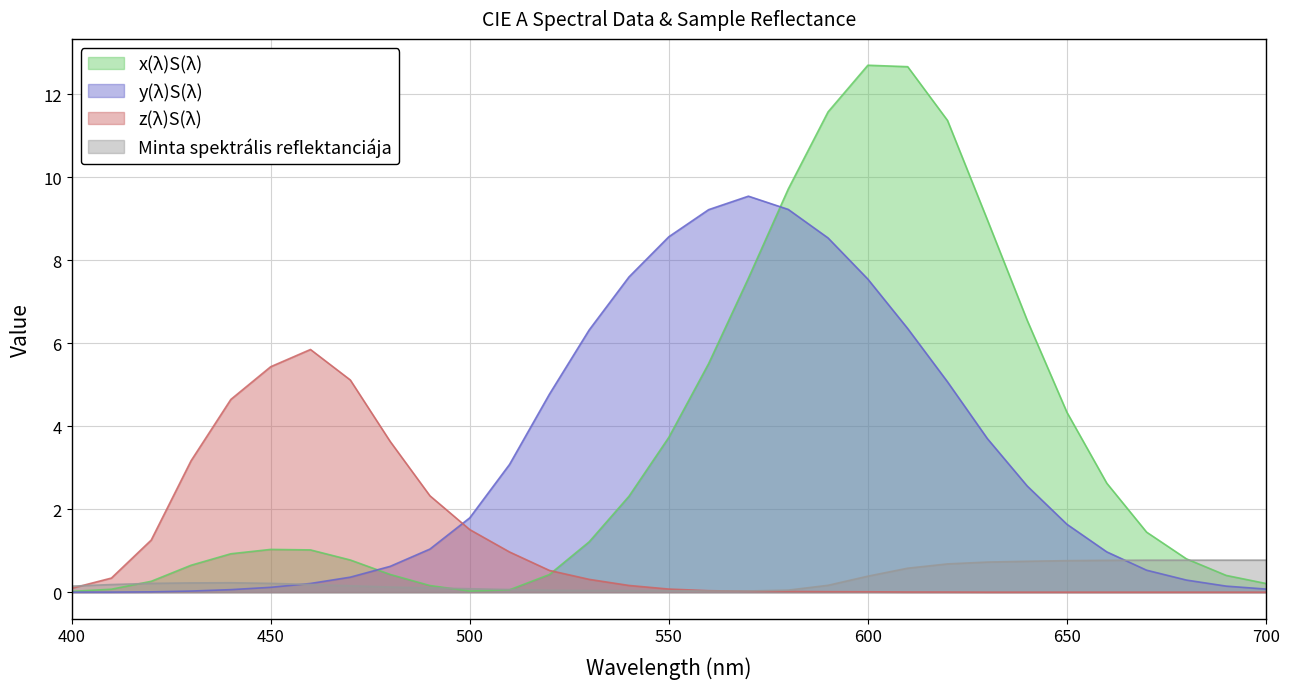

How many lines are shown in the chart?

4